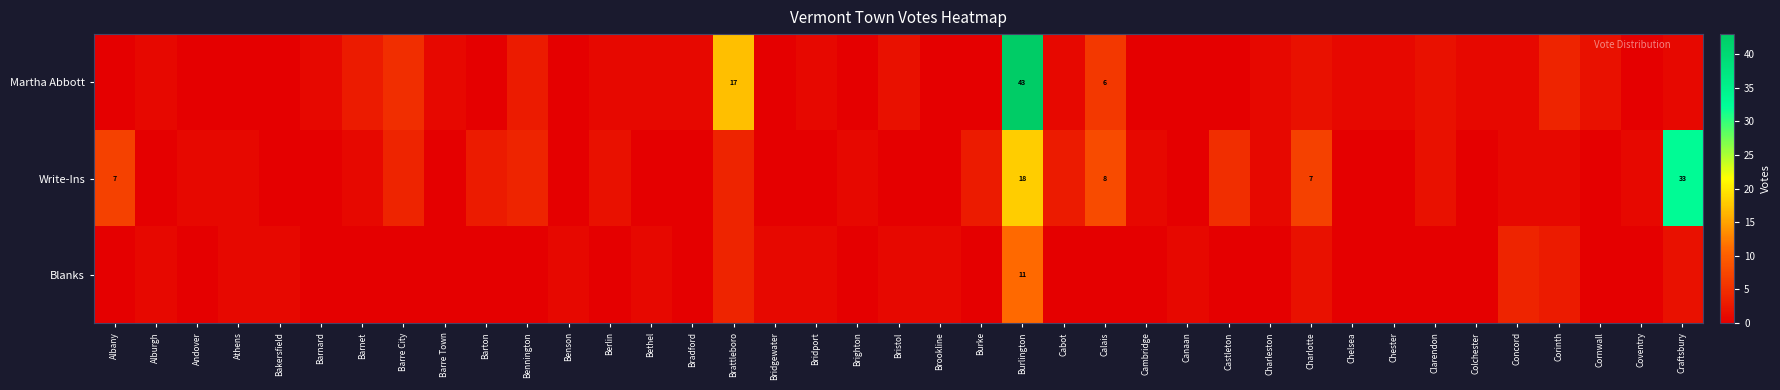

Which category has the lowest value in the Blanks series?

Albany